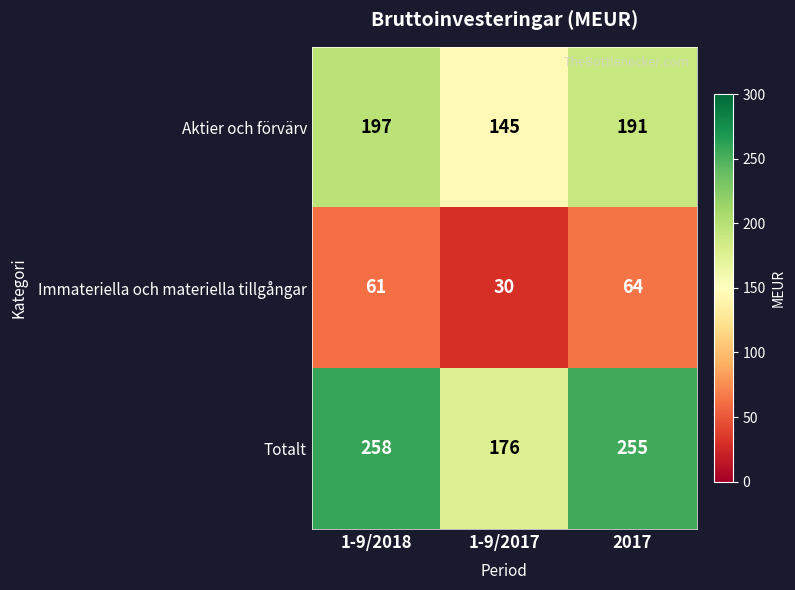

Where is Immateriella och materiella tillgångar nearest to the value 47?

1-9/2018